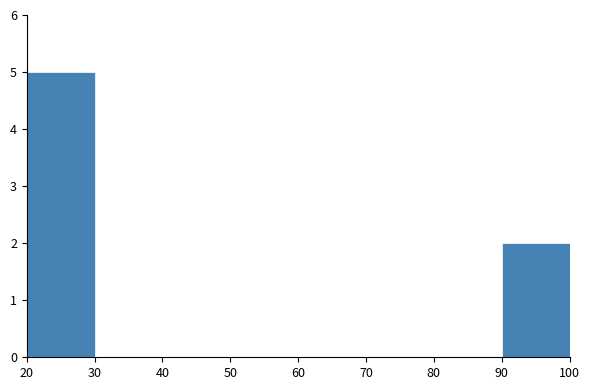

What is the height of the bar covering 90 to 100 on the x-axis? The values are not printed on the chart, so give them approximately, as read against the axis.

2